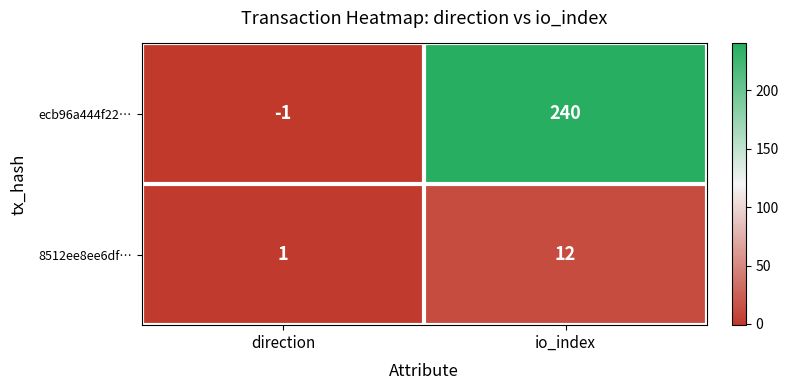

What is the maximum value shown in the chart?

240